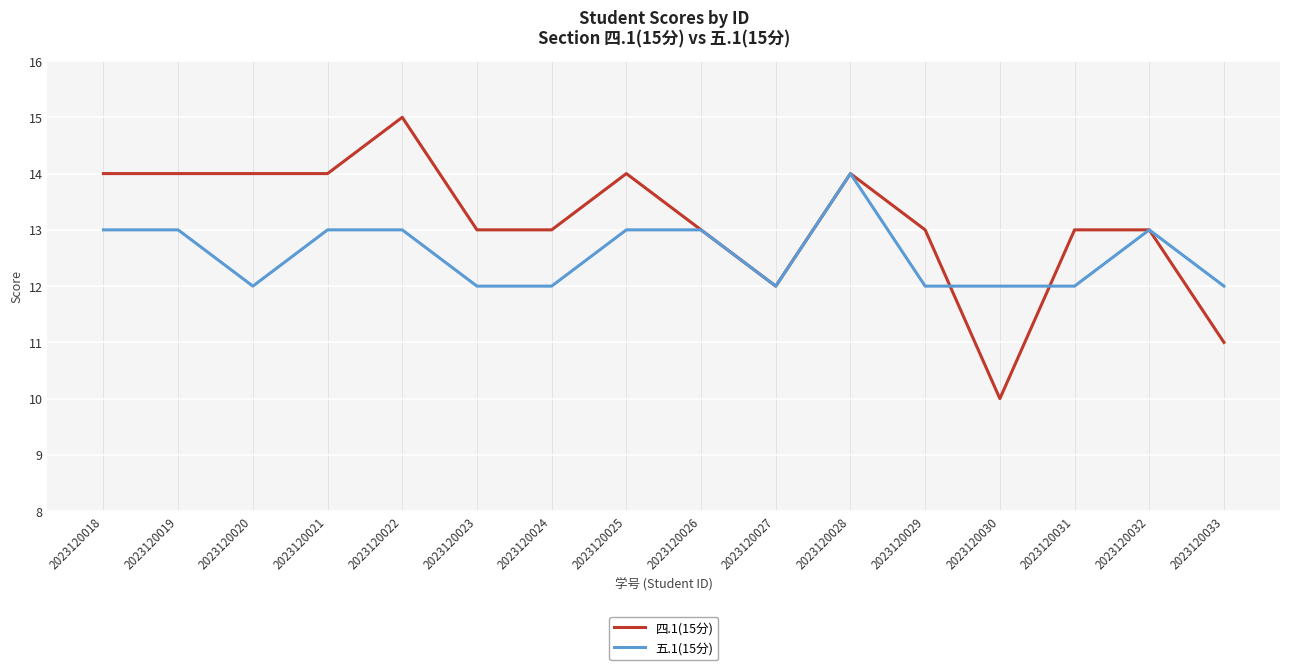

What is the difference between the second highest and second lowest values in the 四.1(15分) series?

3